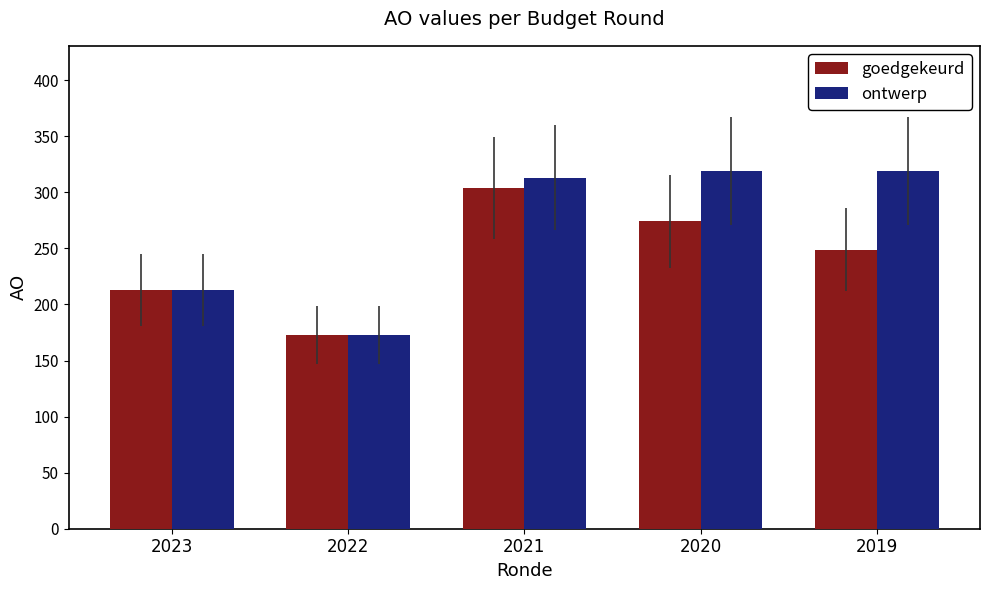

The ontwerp series shows 285 at 2023. True or false?

False